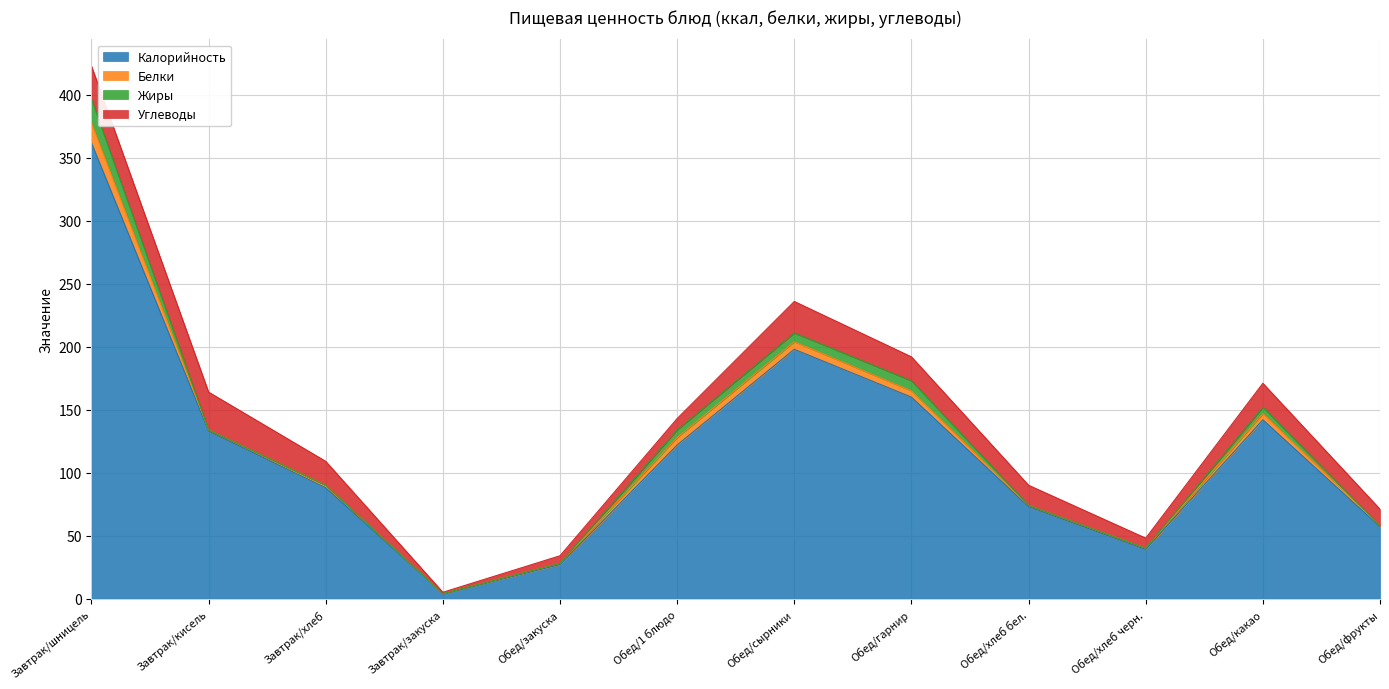

What is the difference between the maximum and minimum values in the Жиры series?

19